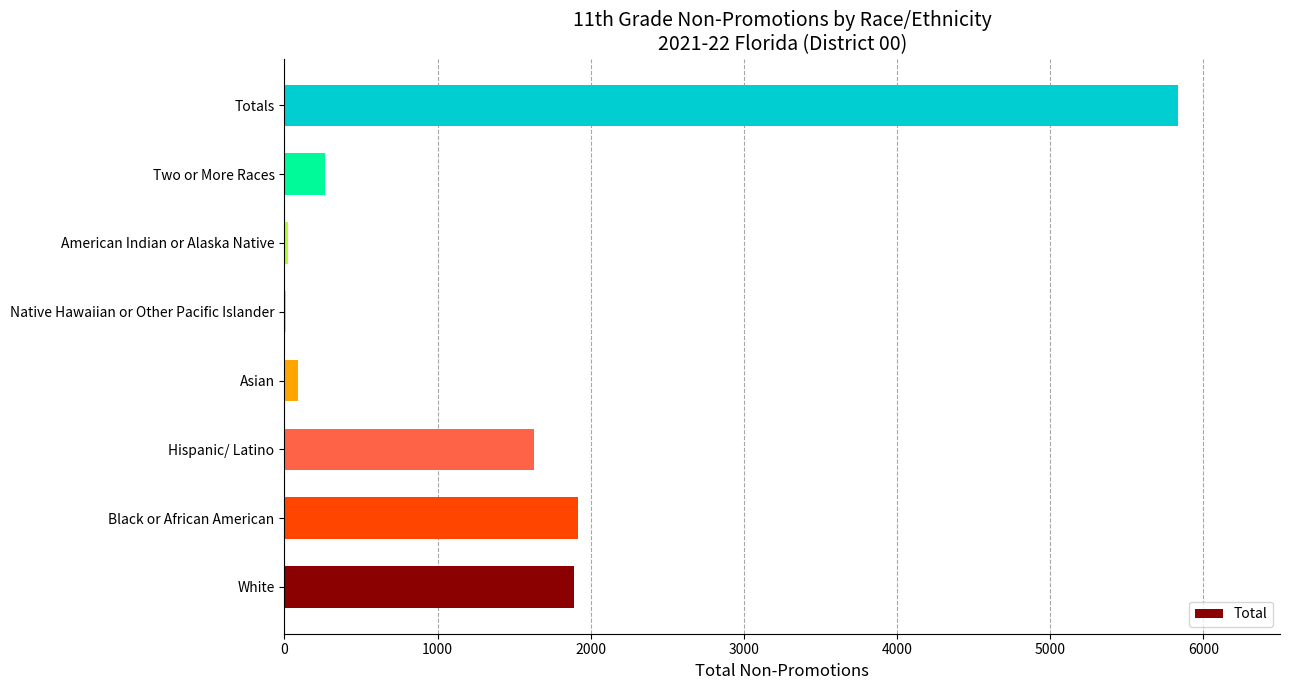

At which label is the value closest to 2921?

Black or African American